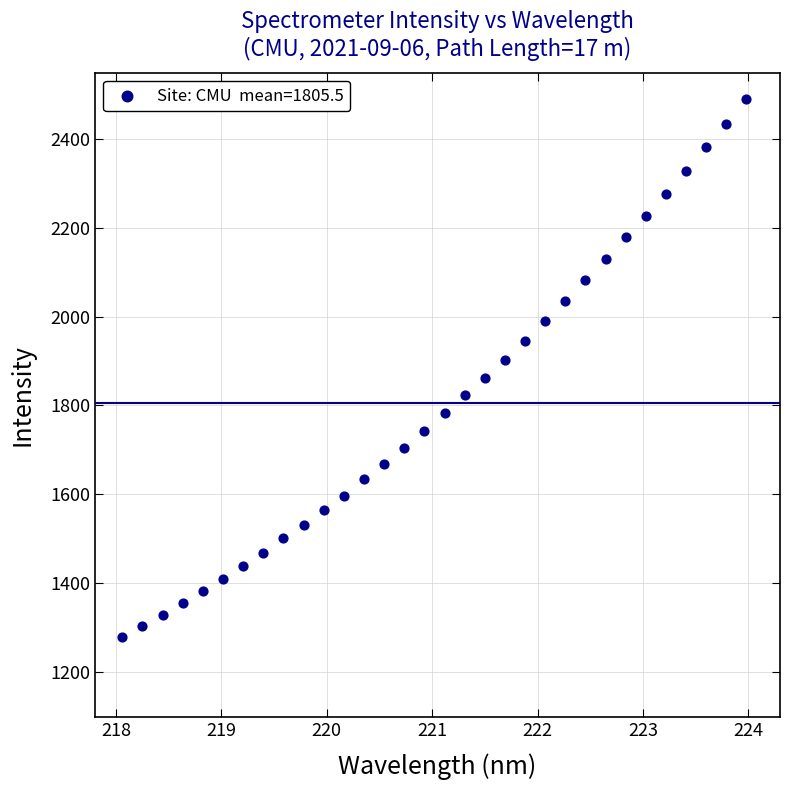

What is the range of X values (max minus min)?

5.9